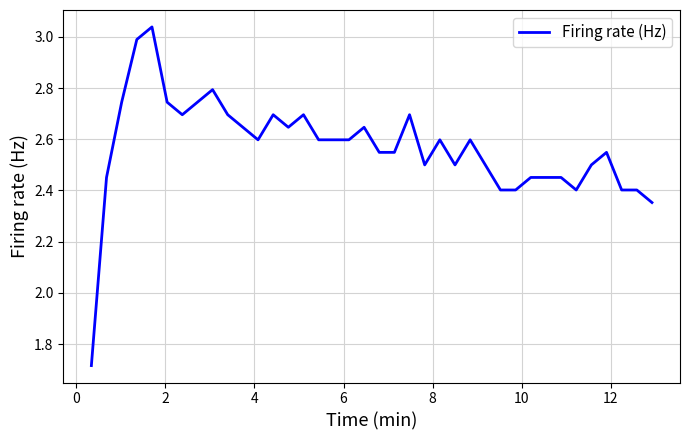

What is the difference between the maximum and minimum values?

1.3